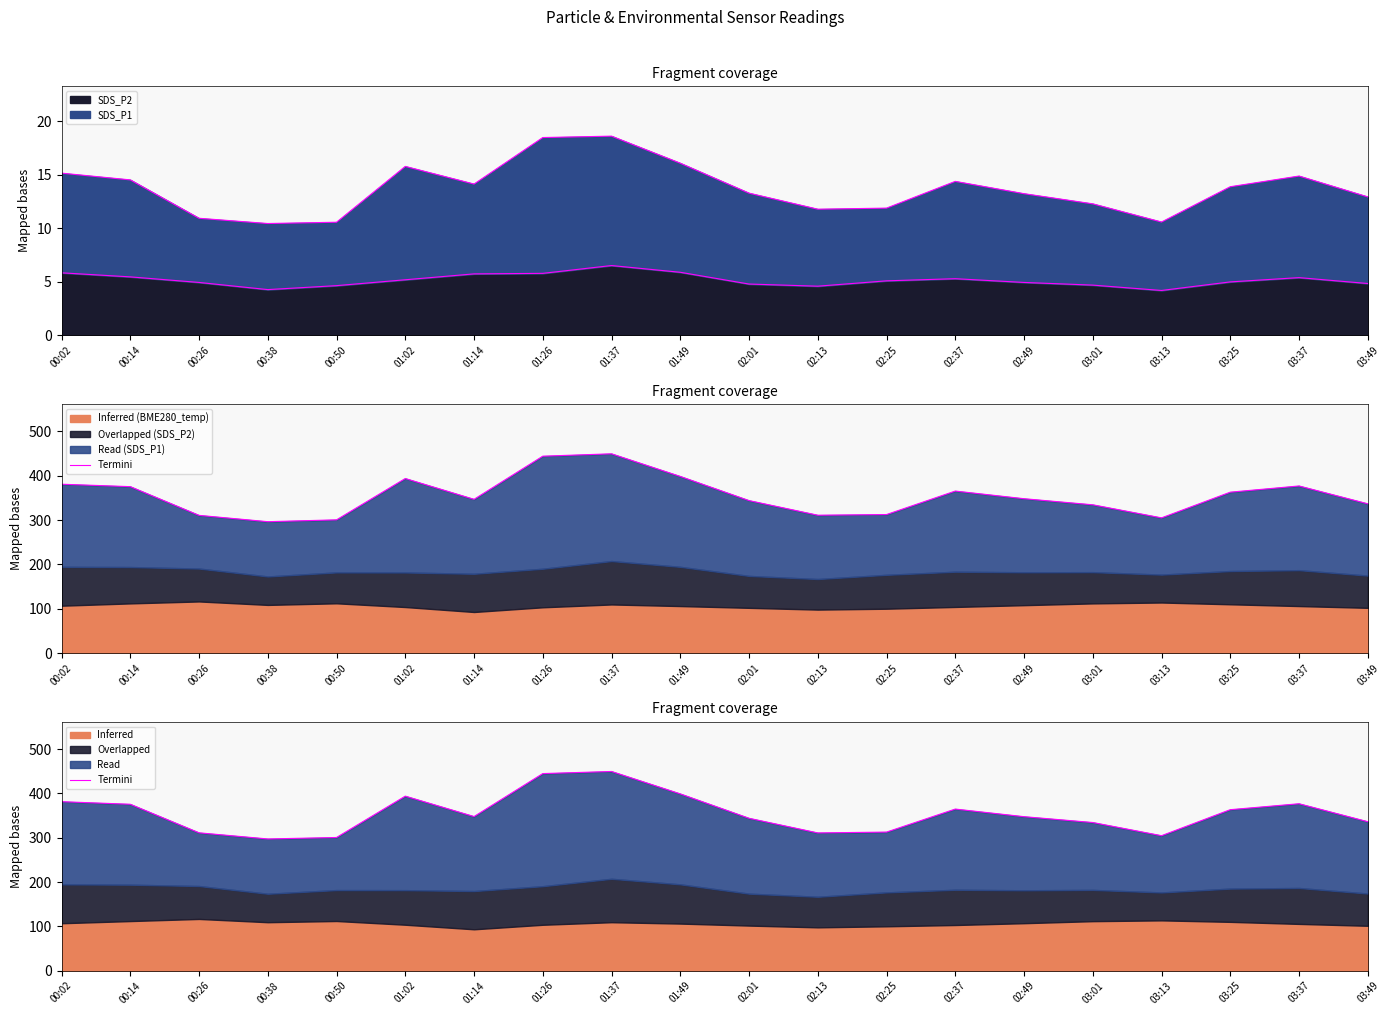

The value at 01:14 is 347.6. True or false?

True